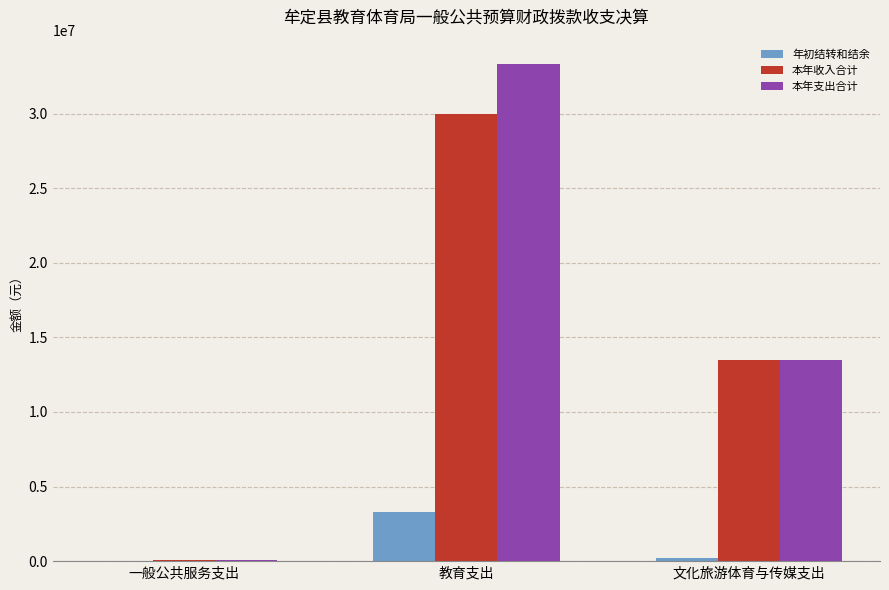

What is the difference between the 本年收入合计 values at 教育支出 and 文化旅游体育与传媒支出?

16472007.3